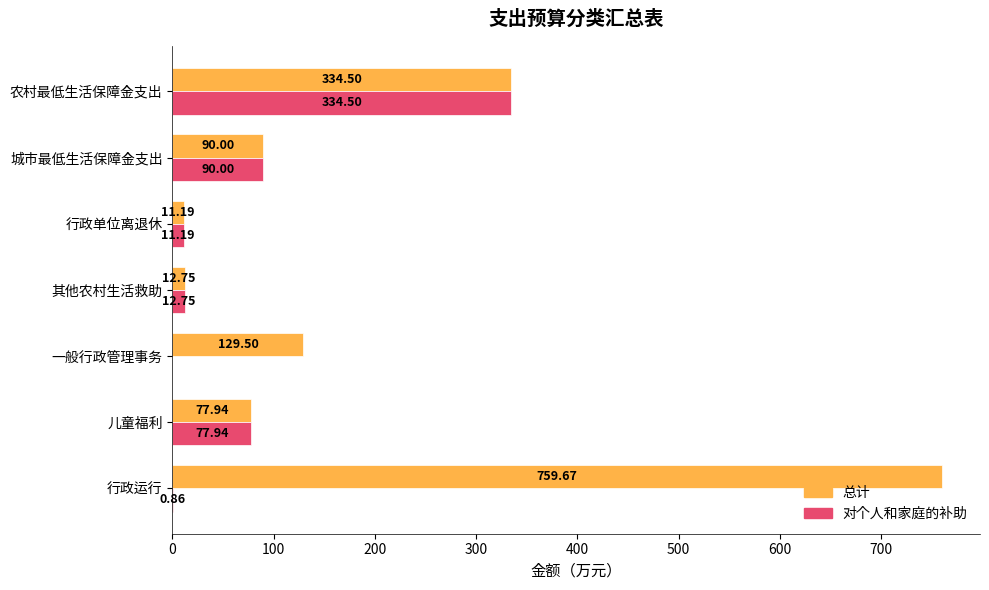

What are all the series names shown in the legend?

总计, 对个人和家庭的补助